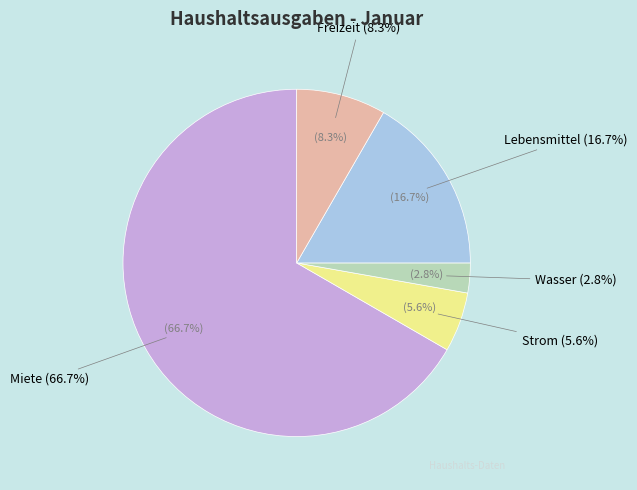

To the nearest percent, what is the difference between the largest and smallest slice percentages?

64%